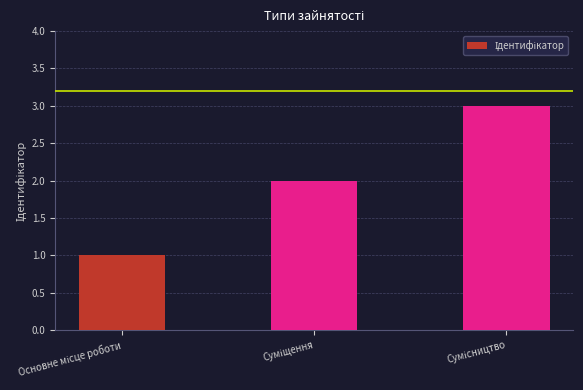

How many series are shown in this chart?

1